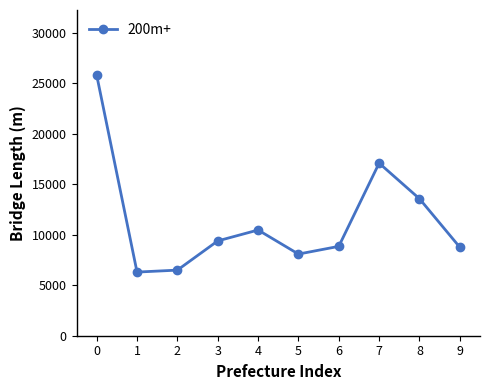

How many lines are shown in the chart?

1